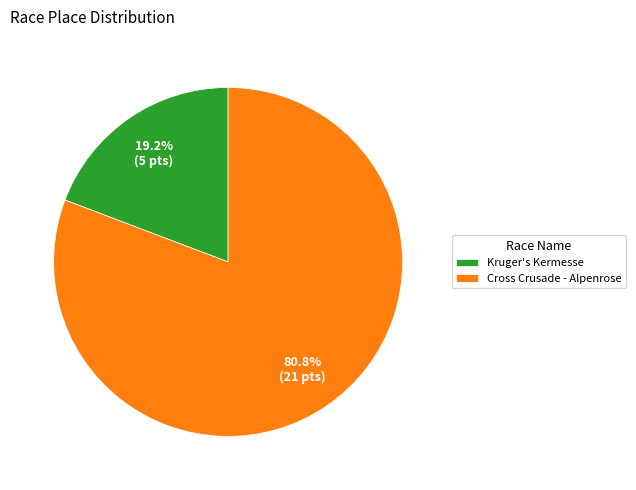

Between Cross Crusade - Alpenrose and Kruger's Kermesse, which is larger?

Cross Crusade - Alpenrose